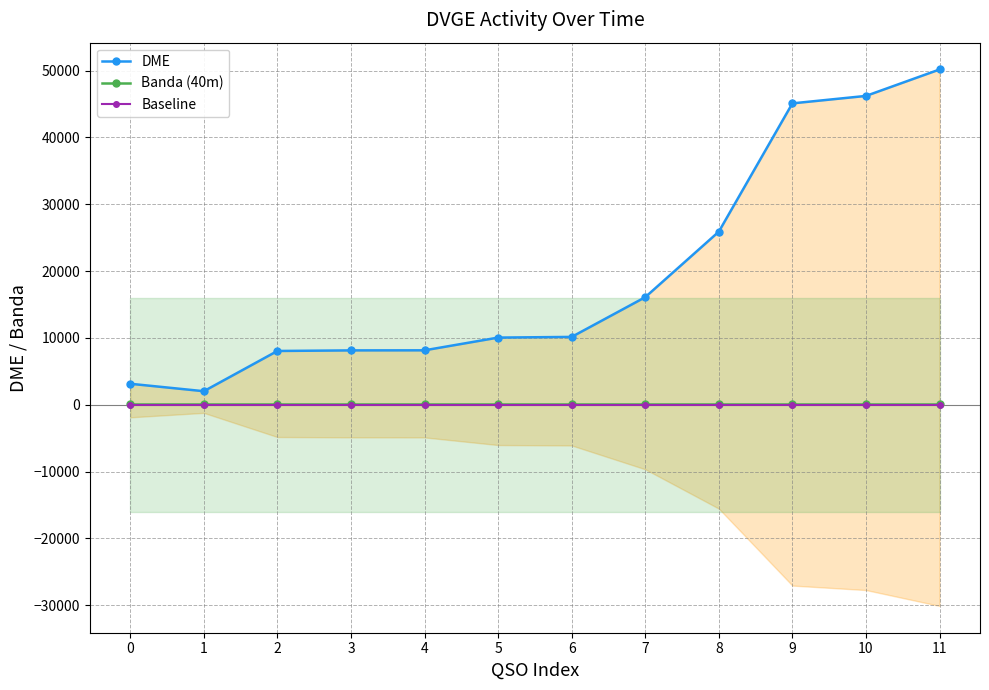

The value of Banda (40m) at 3 is 40. True or false?

True